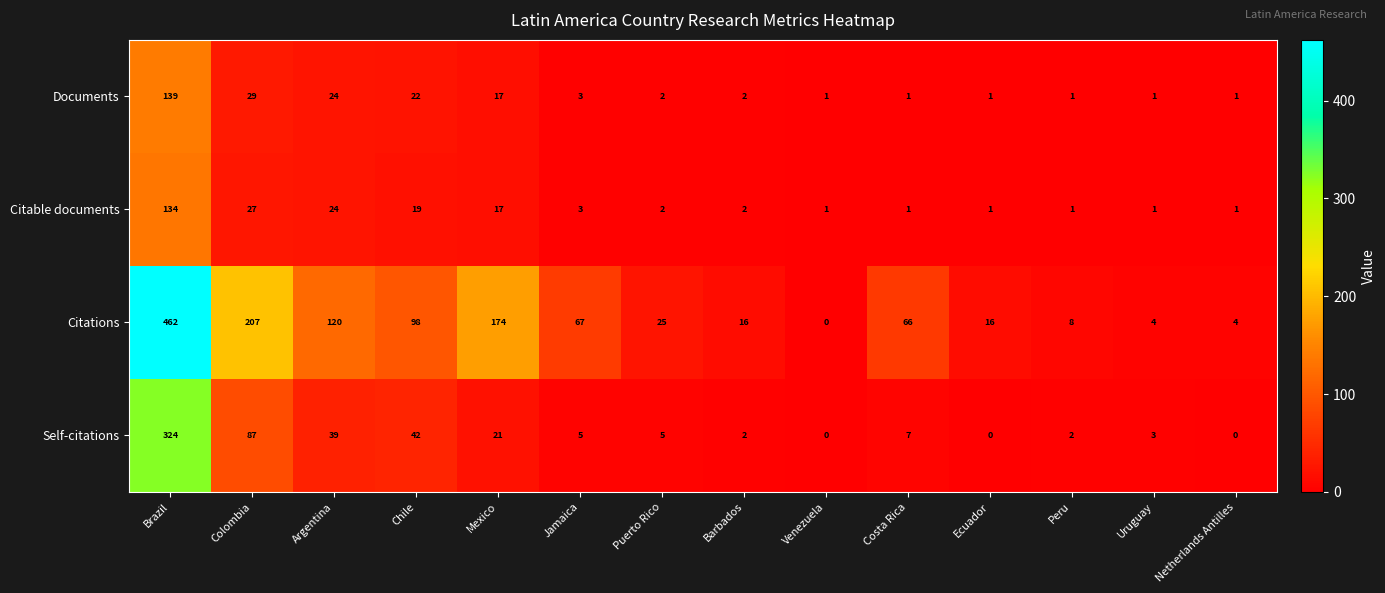

Where is Self-citations nearest to the value 162?

Colombia